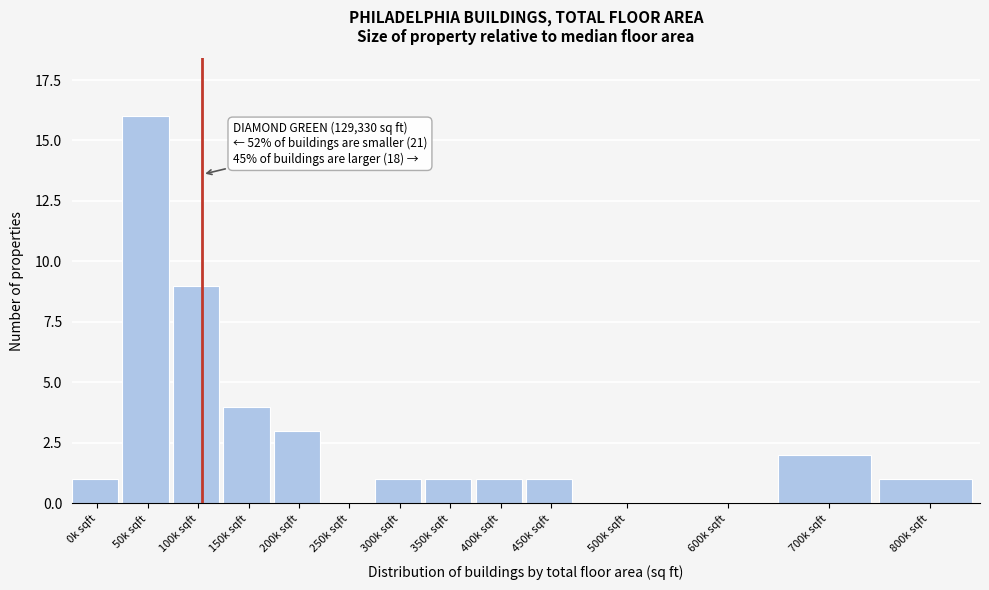

Reading right to left, what are all the values shown in this chart?

800k sqft=1	700k sqft=2	600k sqft=0	500k sqft=0	450k sqft=1	400k sqft=1	350k sqft=1	300k sqft=1	250k sqft=0	200k sqft=3	150k sqft=4	100k sqft=9	50k sqft=16	0k sqft=1